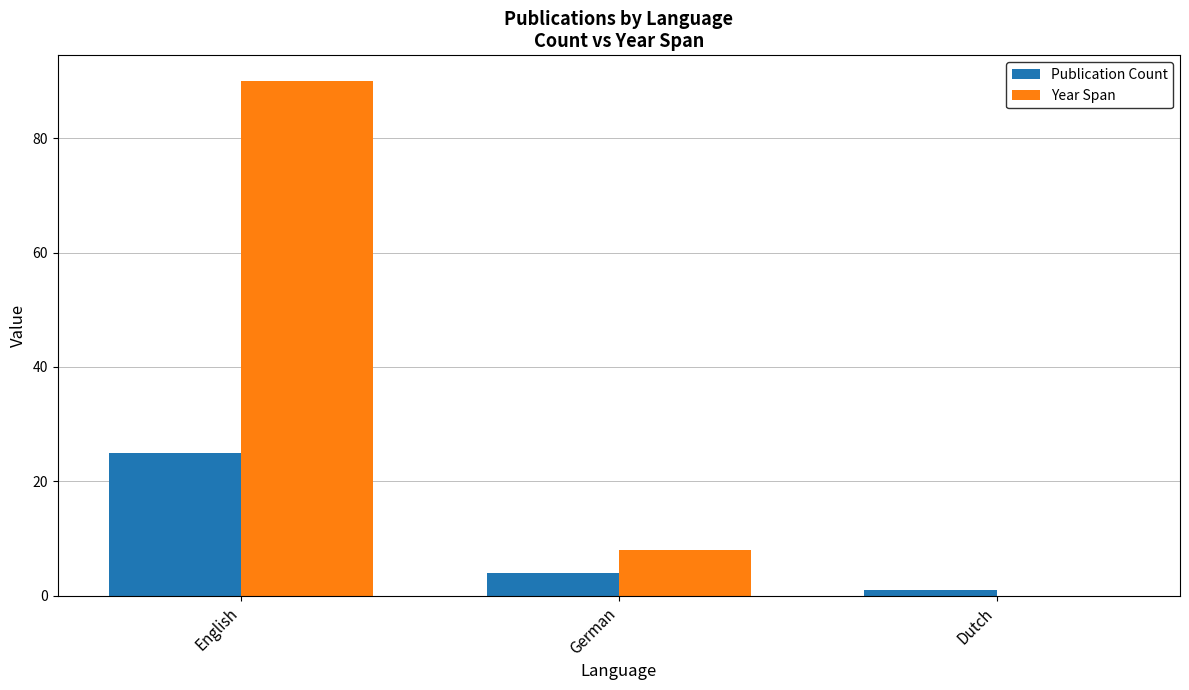

Reading left to right, extract all data points from this chart.

Publication Count: English=25	German=4	Dutch=1
Year Span: English=90	German=8	Dutch=0